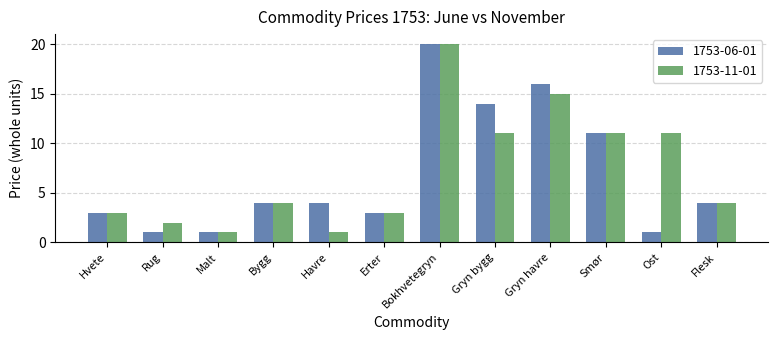

At which label is 1753-06-01 closest to 10?

Smør